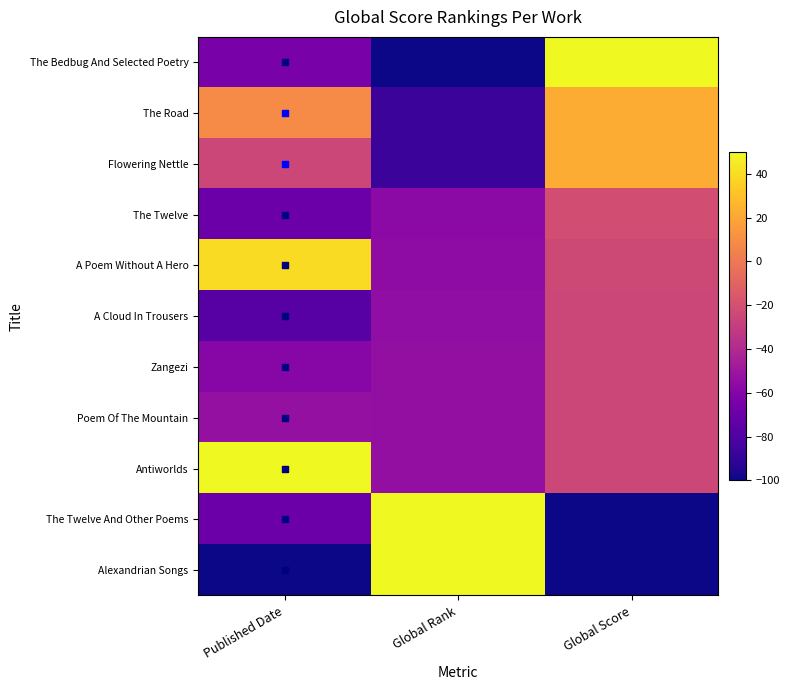

What is the spread (max minus min) of values at Global Score?

150.0